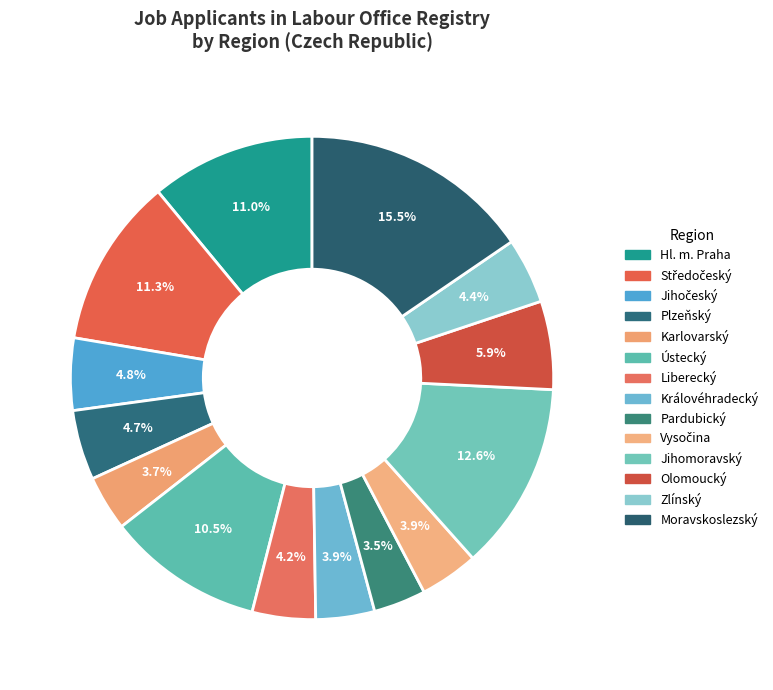

How many segments does this pie chart have?

14